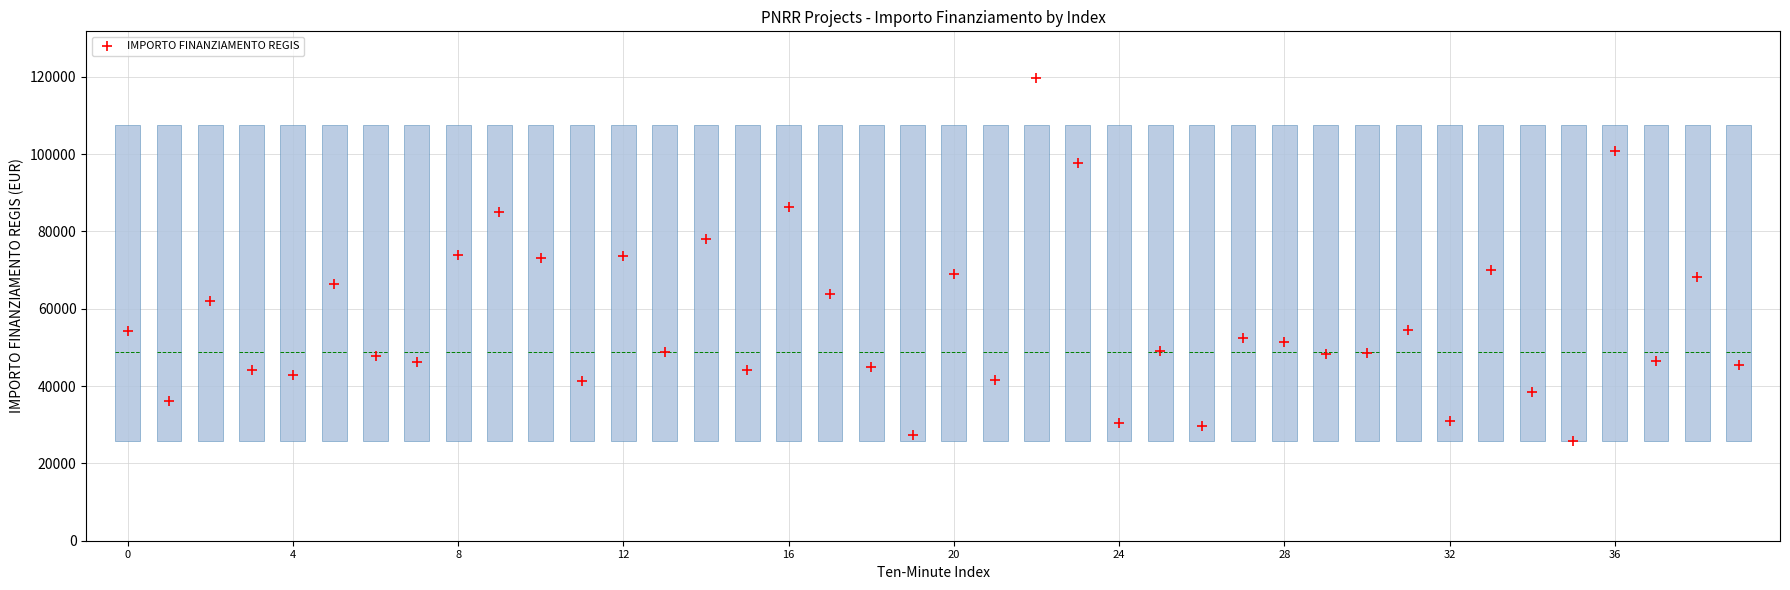

What is the range of Y values (max minus min)?

93941.0